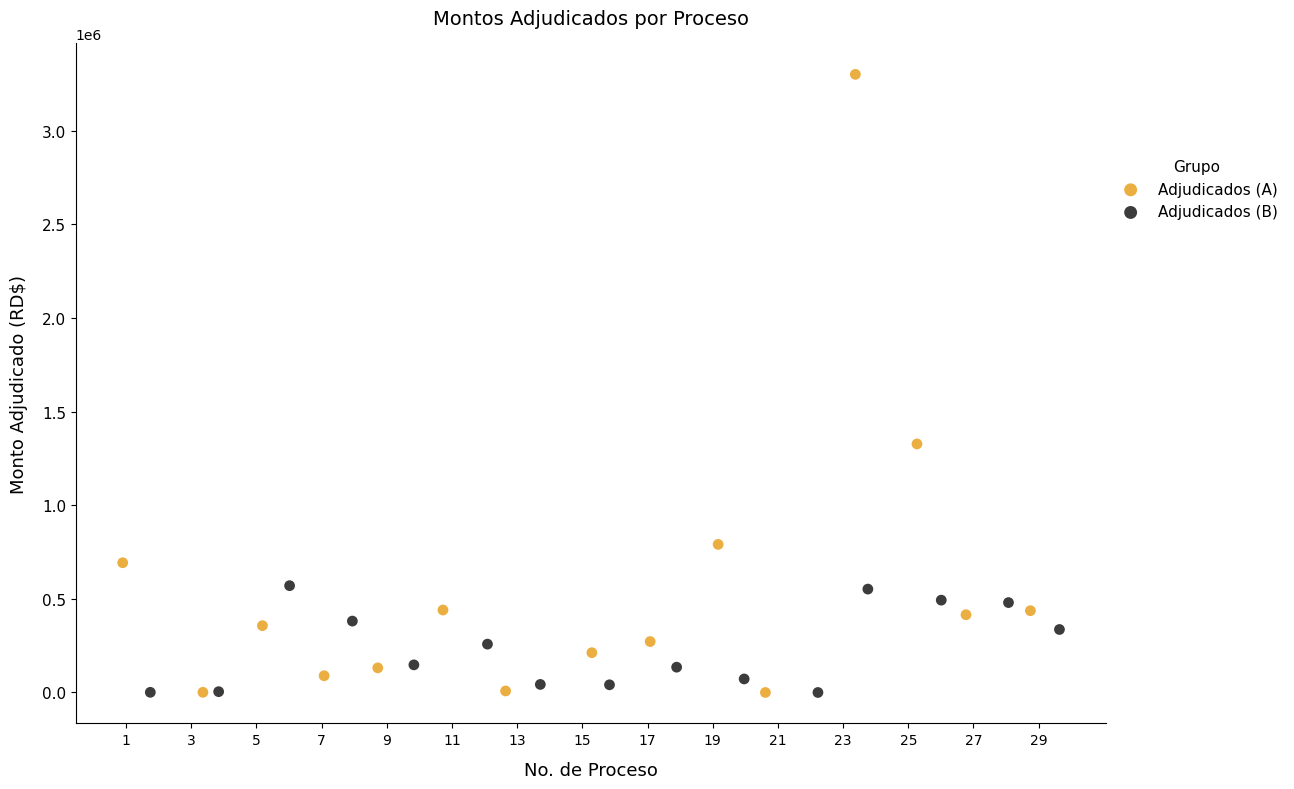

What are all the series names shown in the legend?

Adjudicados (A), Adjudicados (B)